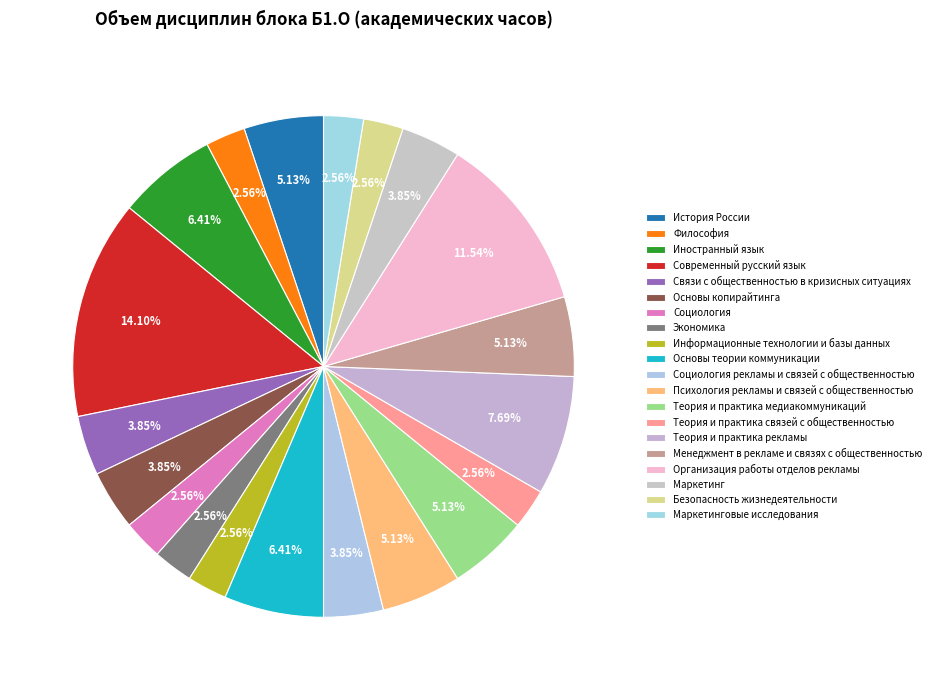

How many segments does this pie chart have?

20